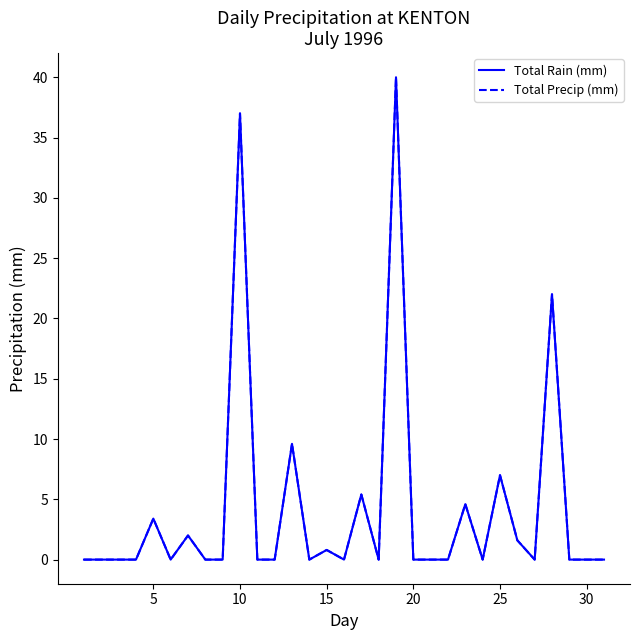

True or false: Total Precip (mm) has more than 2 interior local peaks.

True